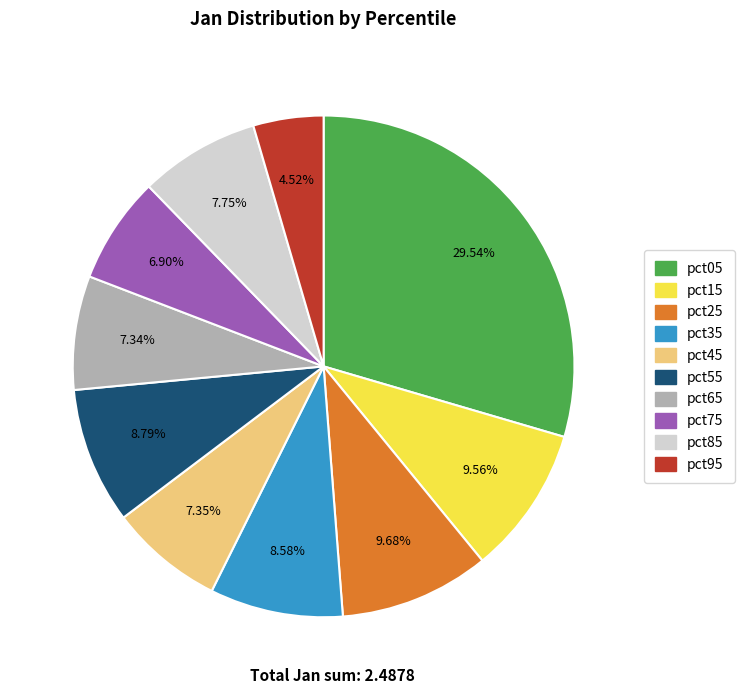

Combined, what portion of the pie is pct35 and pct05?

38.1%